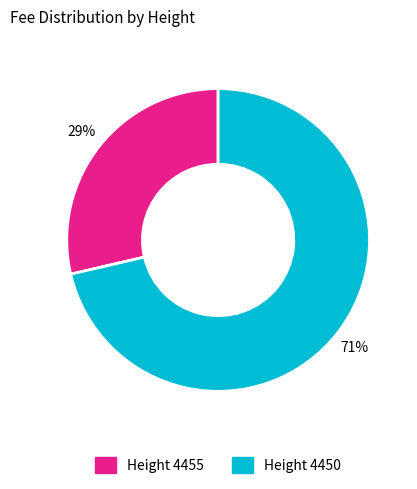

To the nearest percent, what percentage of the pie is Height 4450?

71%